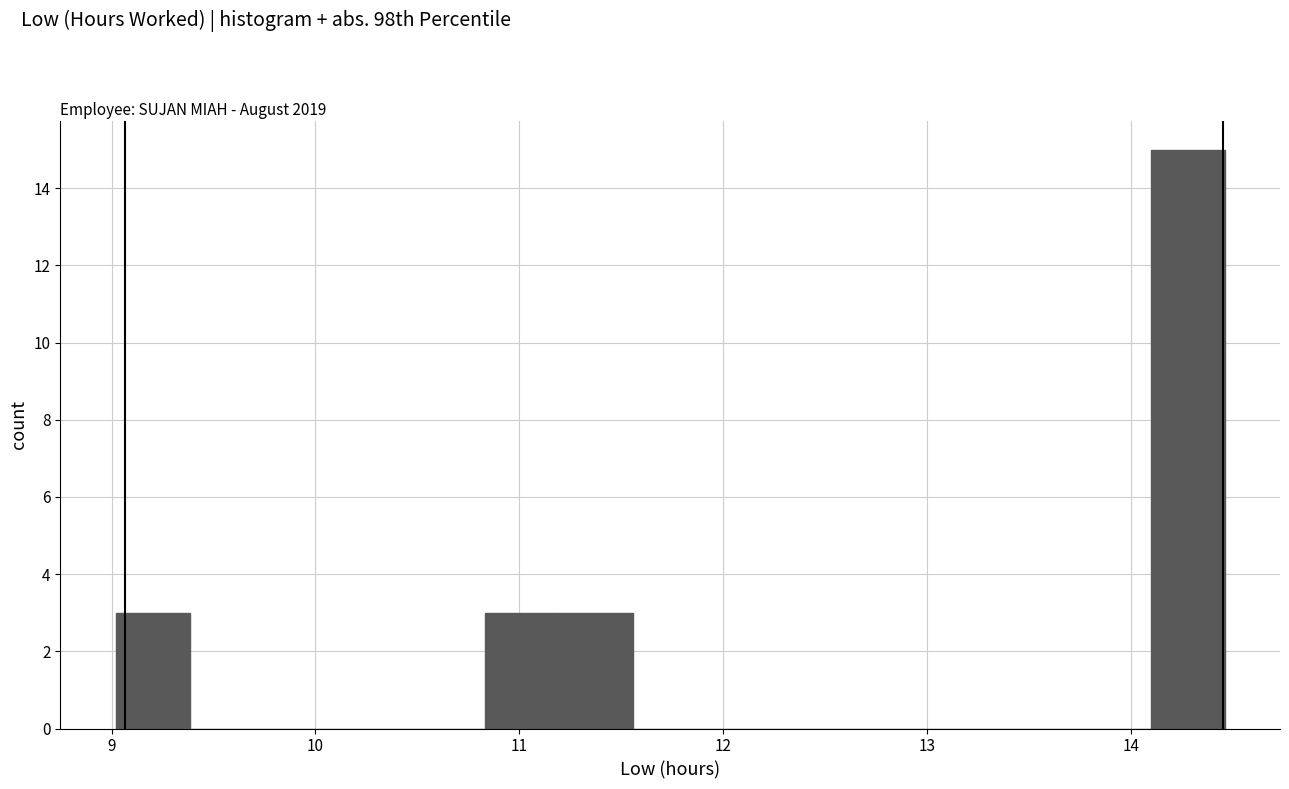

Around what value on the x-axis is the tallest bar? Give the approximate position of its centre, as read against the axis.

14.3